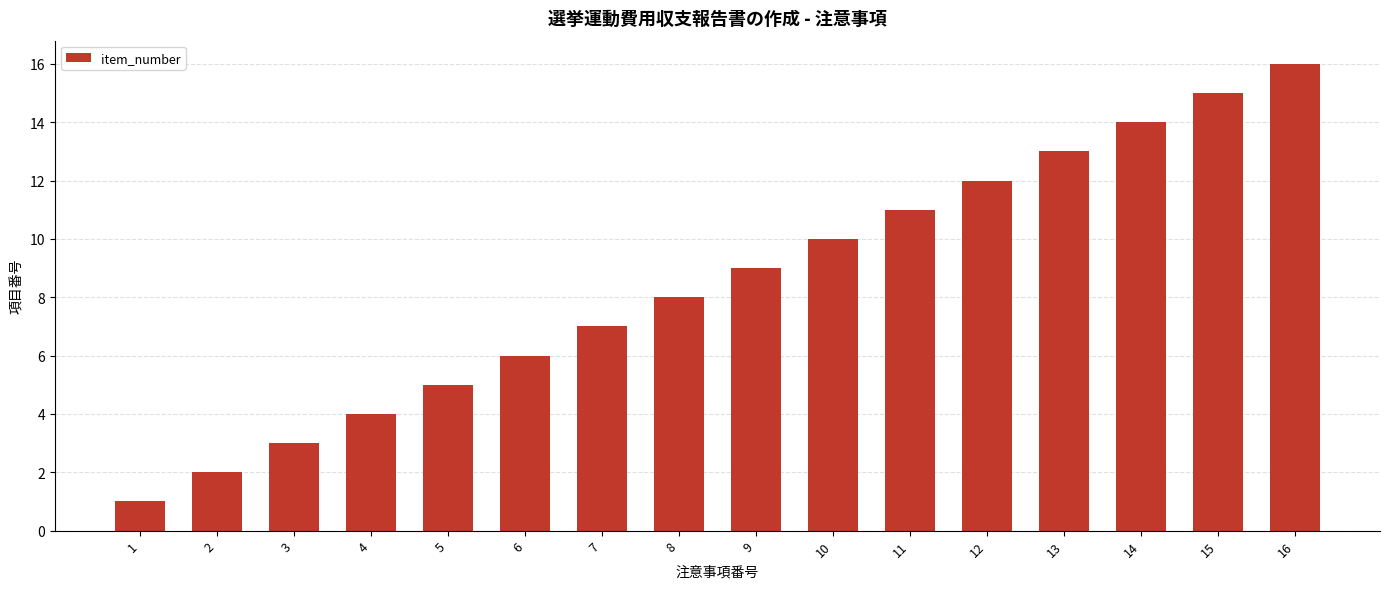

List the labels in order of value, largest first.

16, 15, 14, 13, 12, 11, 10, 9, 8, 7, 6, 5, 4, 3, 2, 1